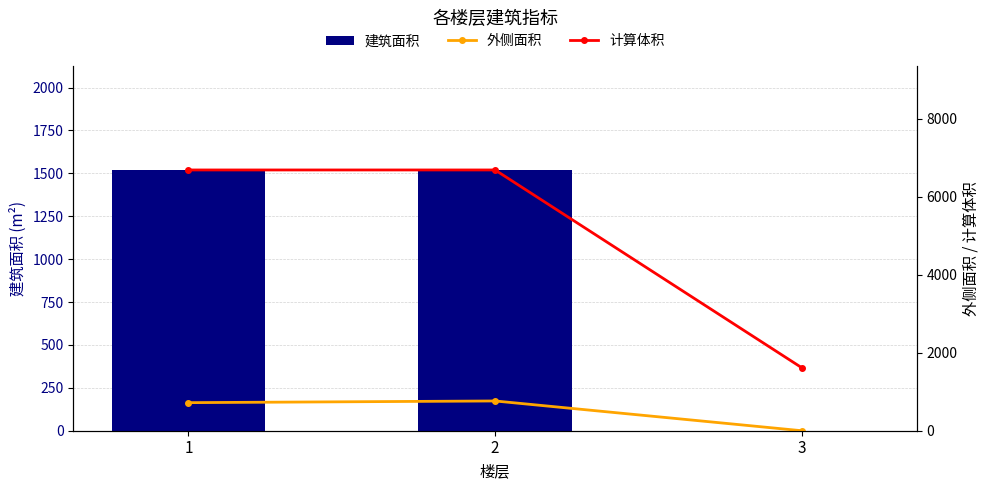

Is the value of 计算体积 at 1 greater than the value of 外侧面积 at 1?

Yes